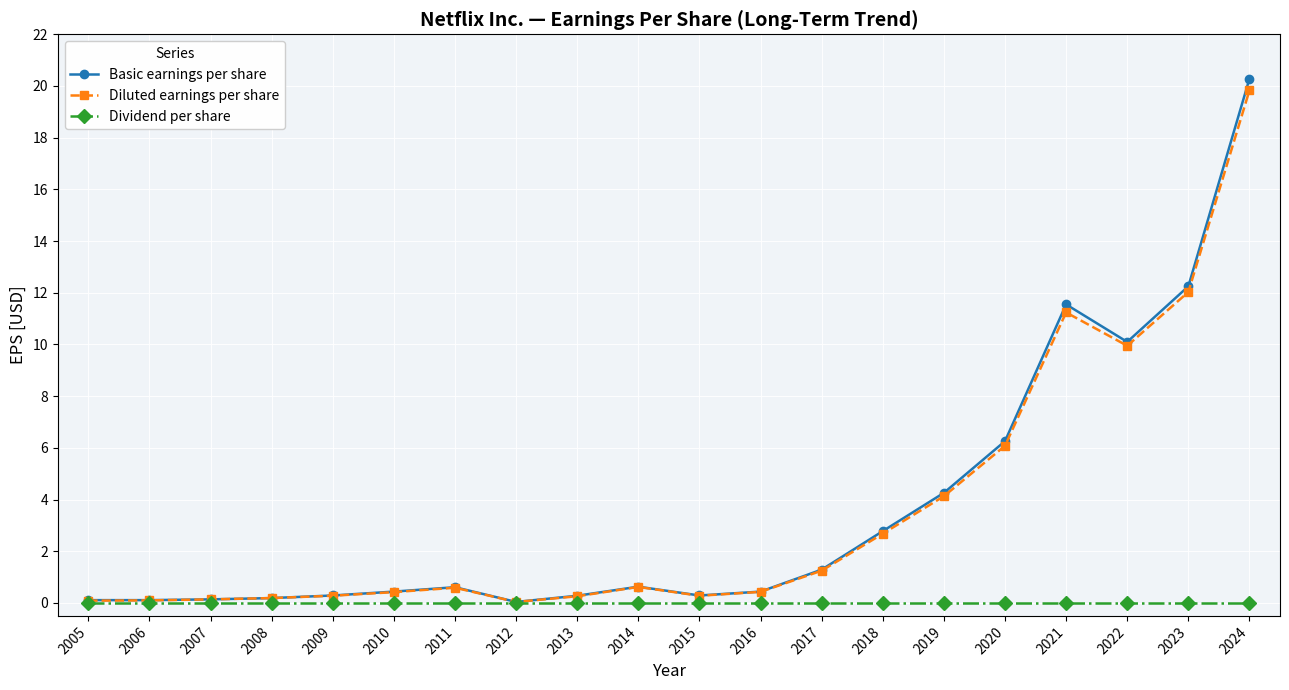

What is the spread (max minus min) of values at 2011?

0.6